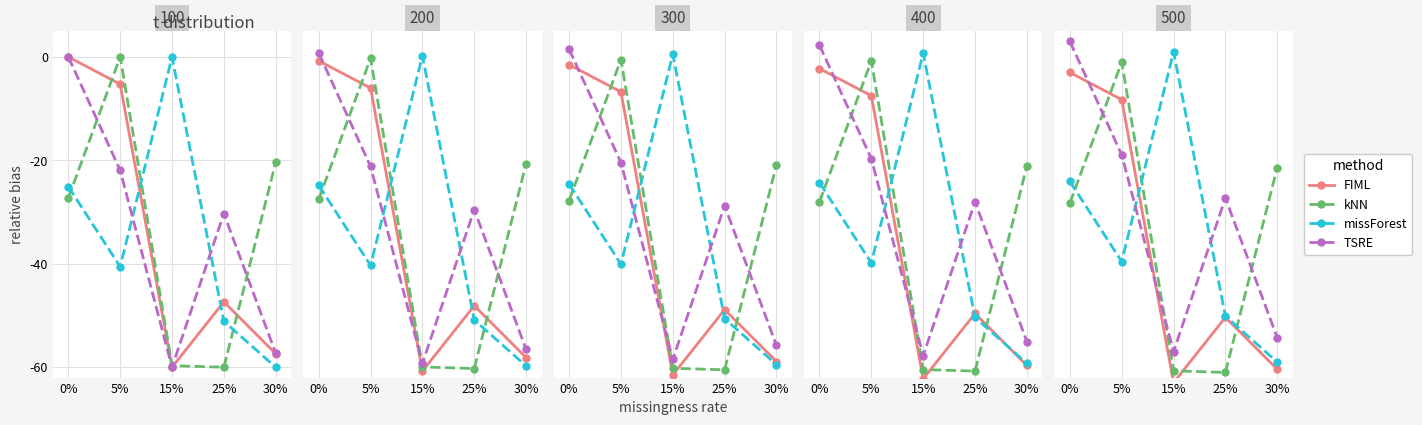

What is the maximum value for FIML?

-3.0